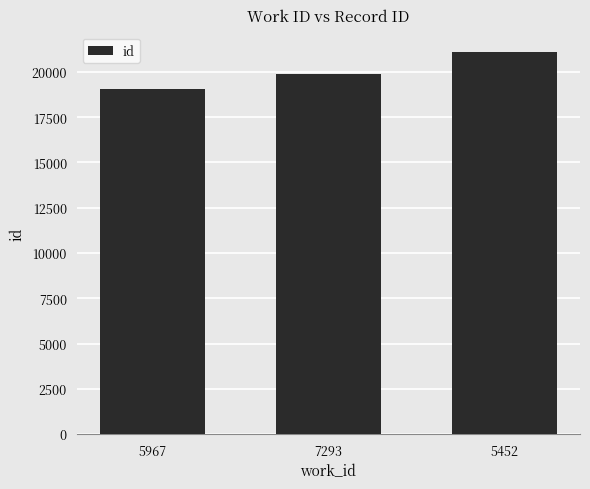

At which label is the value closest to 20095?

7293